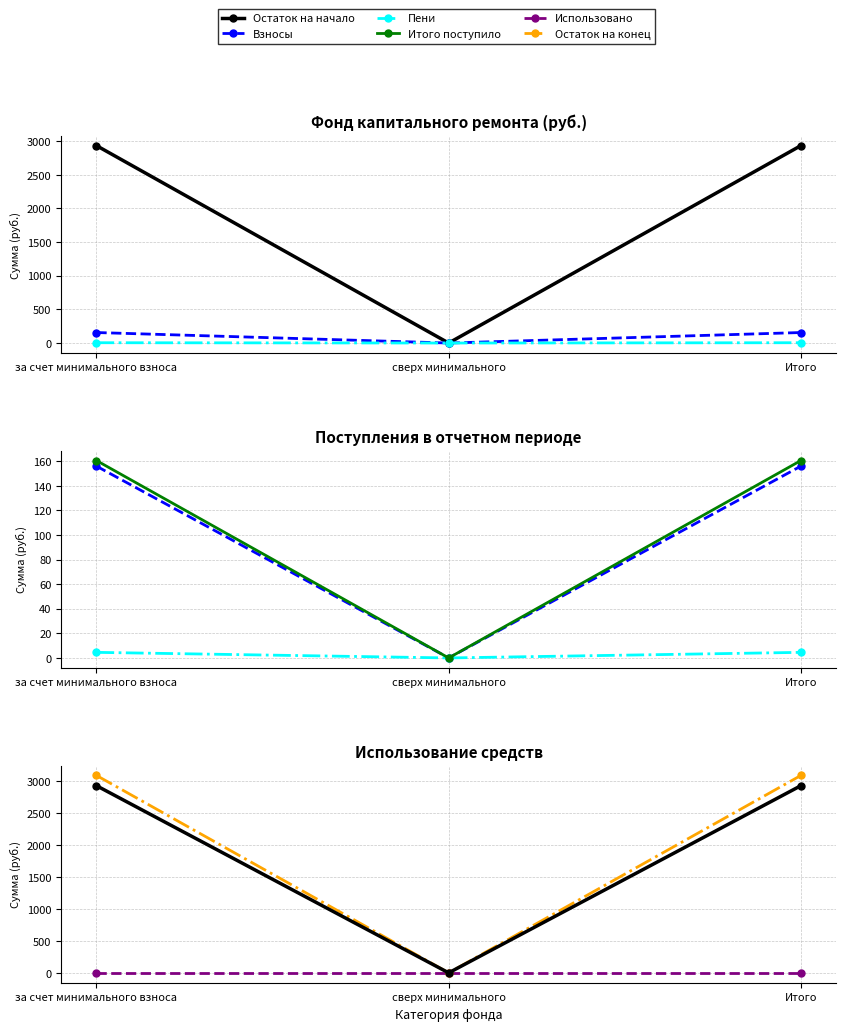

How many positive values does the Пени series have?

2